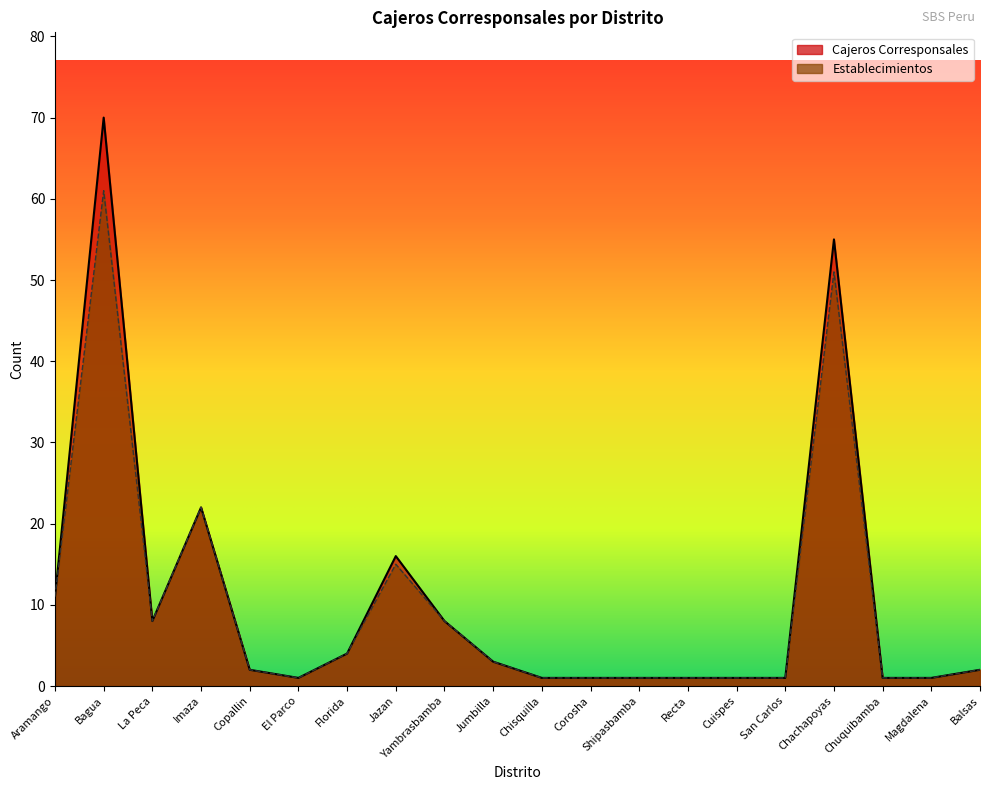

True or false: Establecimientos and Cajeros Corresponsales cross at least once.

False